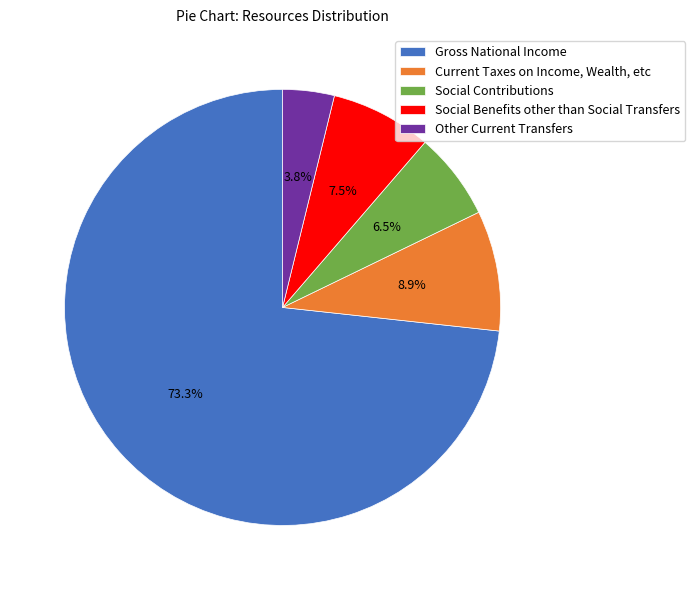

How many segments does this pie chart have?

5